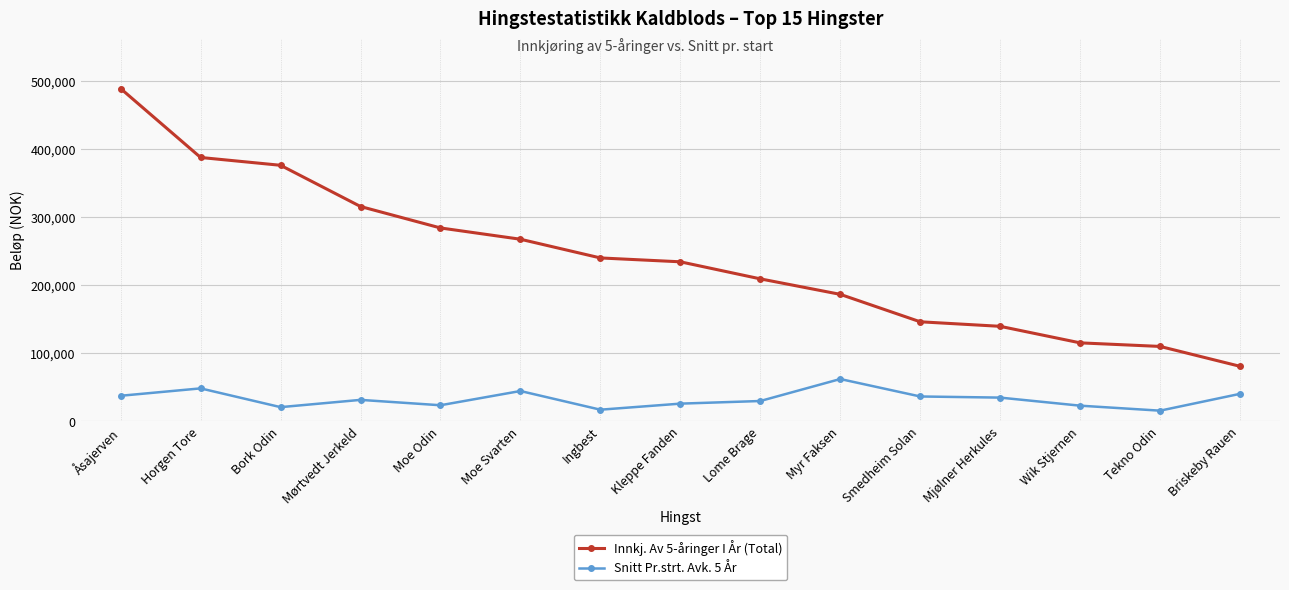

Which series changed the most between Ingbest and Mjølner Herkules?

Innkj. Av 5-åringer I År (Total)